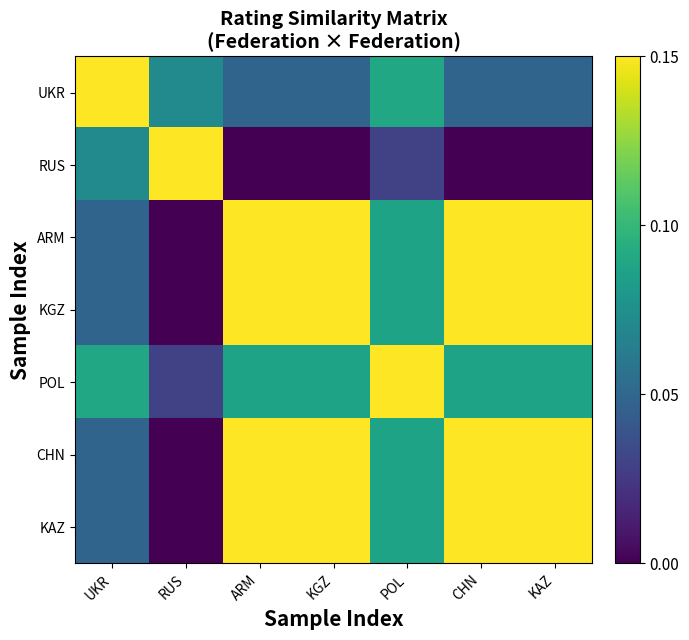

Rank the series by their maximum value, from highest to lowest.

UKR, RUS, ARM, KGZ, POL, CHN, KAZ